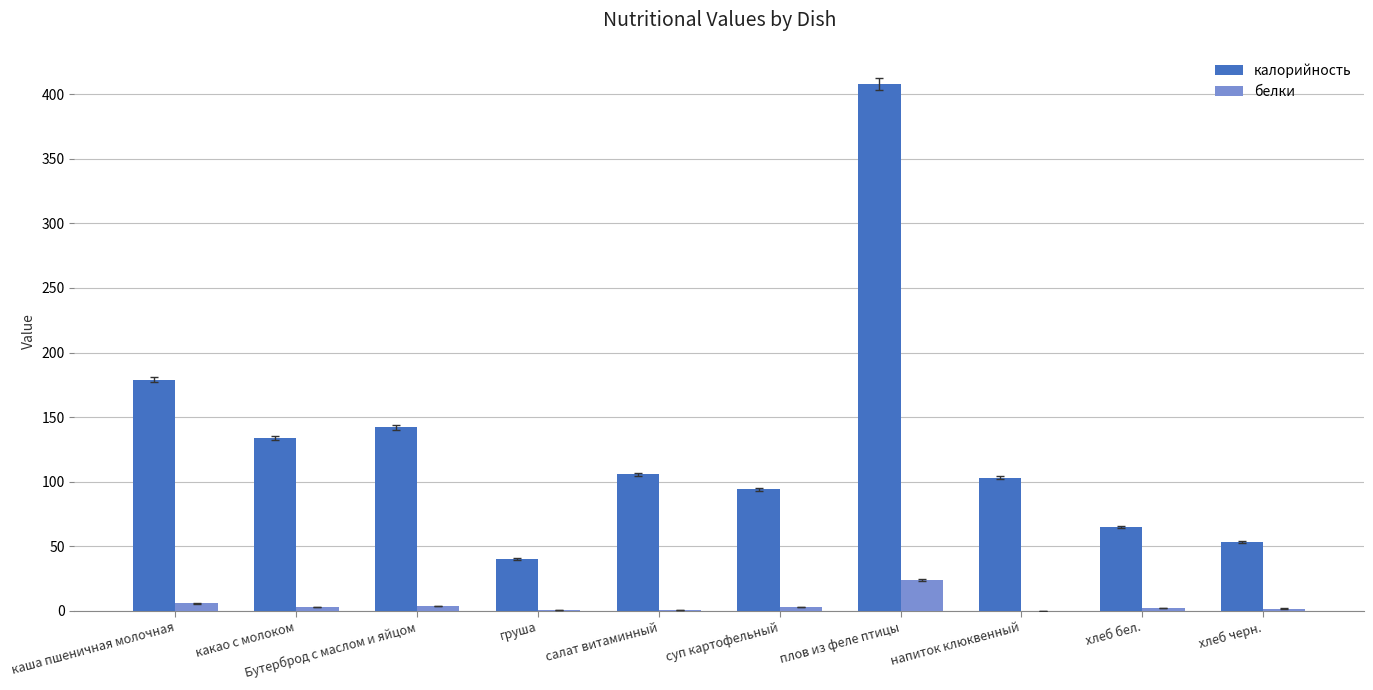

At which category is the sum across all series the highest?

плов из феле птицы